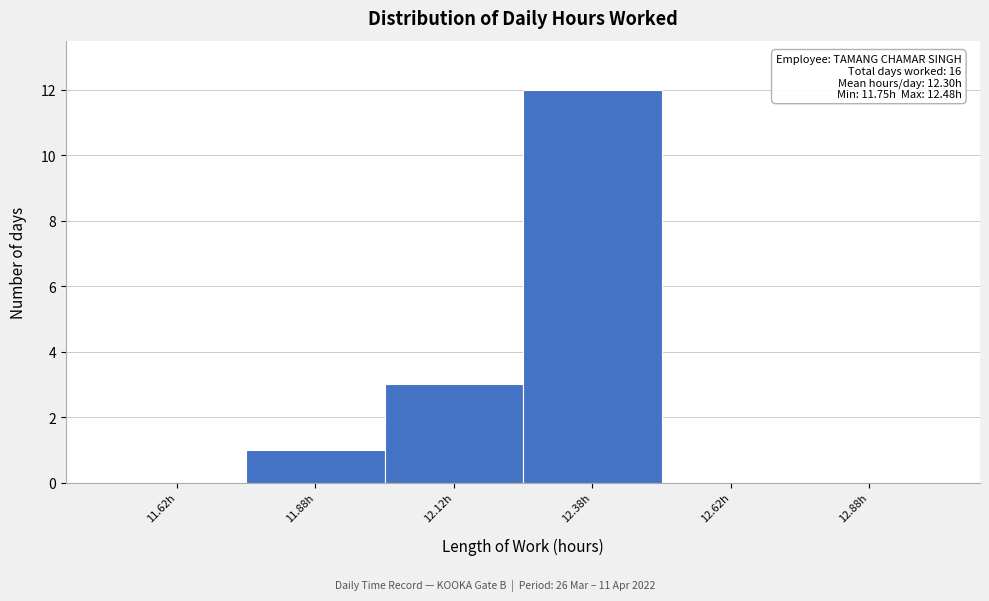

Over which range of the x-axis is the bar tallest?

12.25 to 12.50